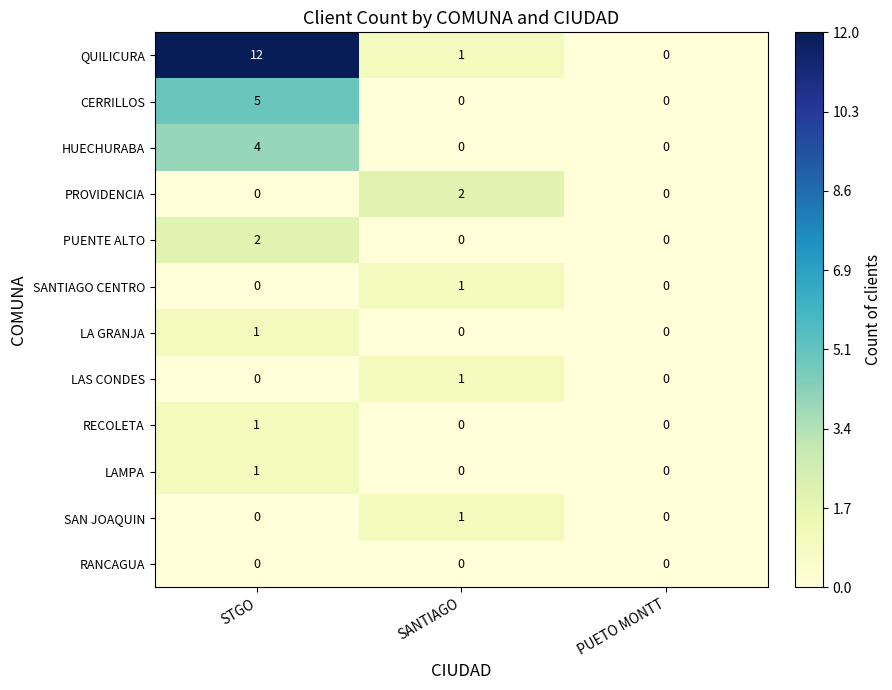

What is the greatest value displayed?

12